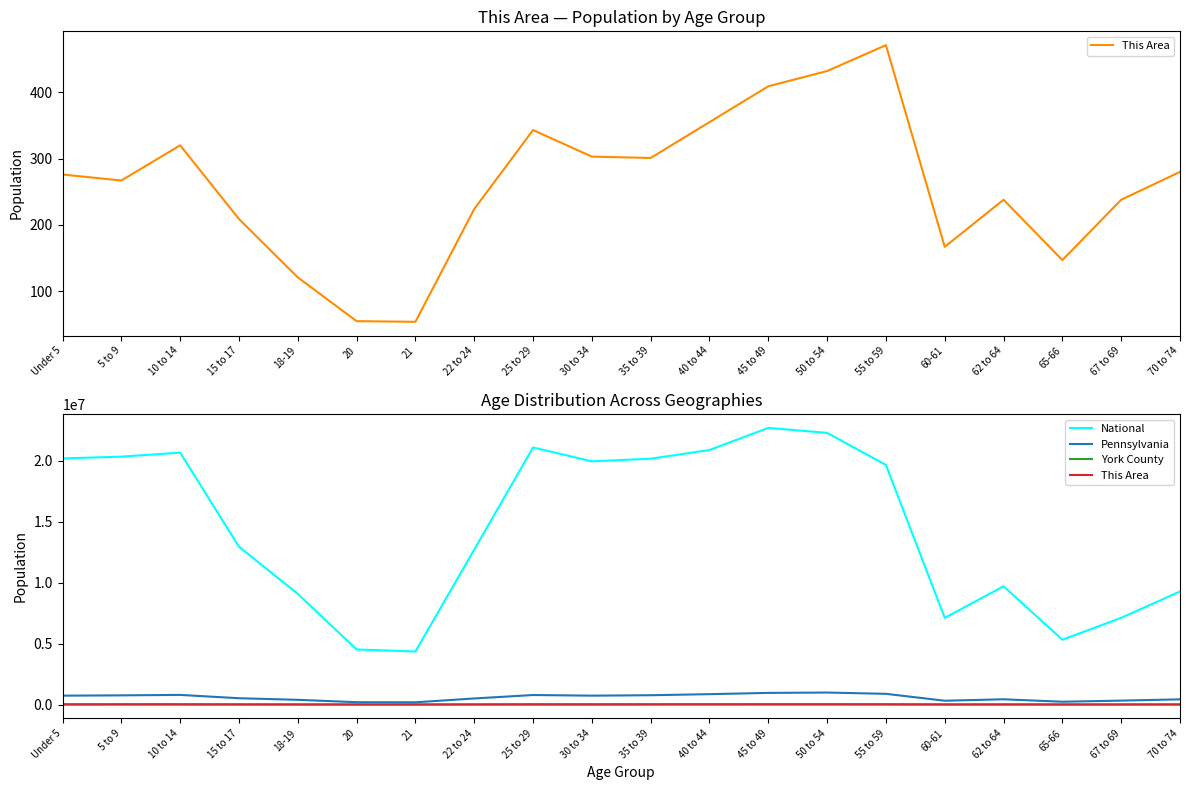

Where is the first local minimum for National?

21